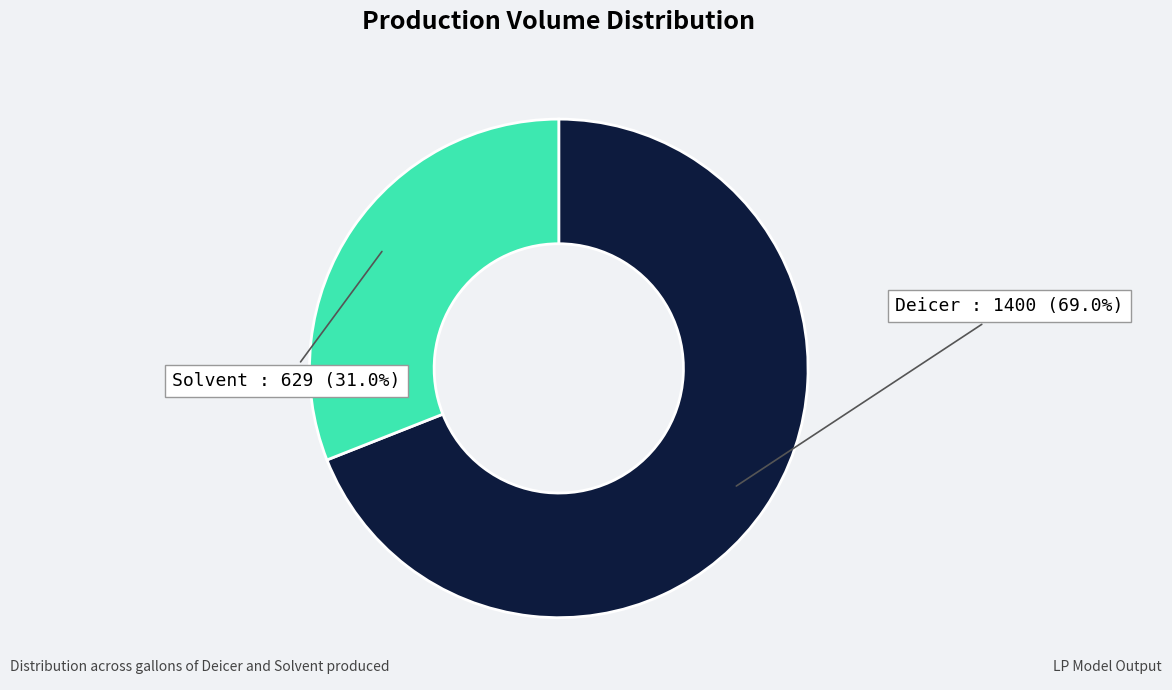

What portion of the pie excludes Solvent?

69.0%